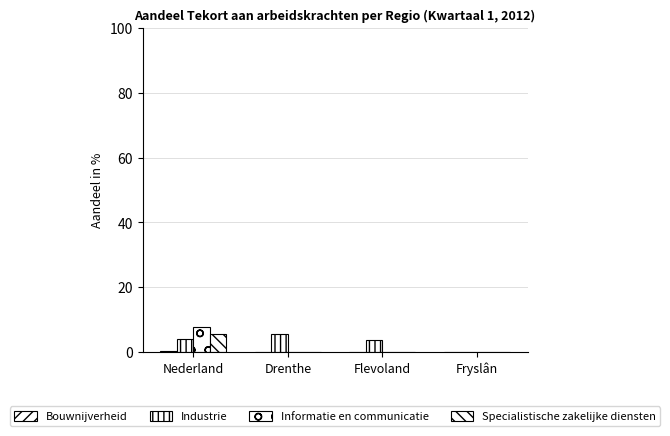

At which category is the sum across all series the highest?

Nederland